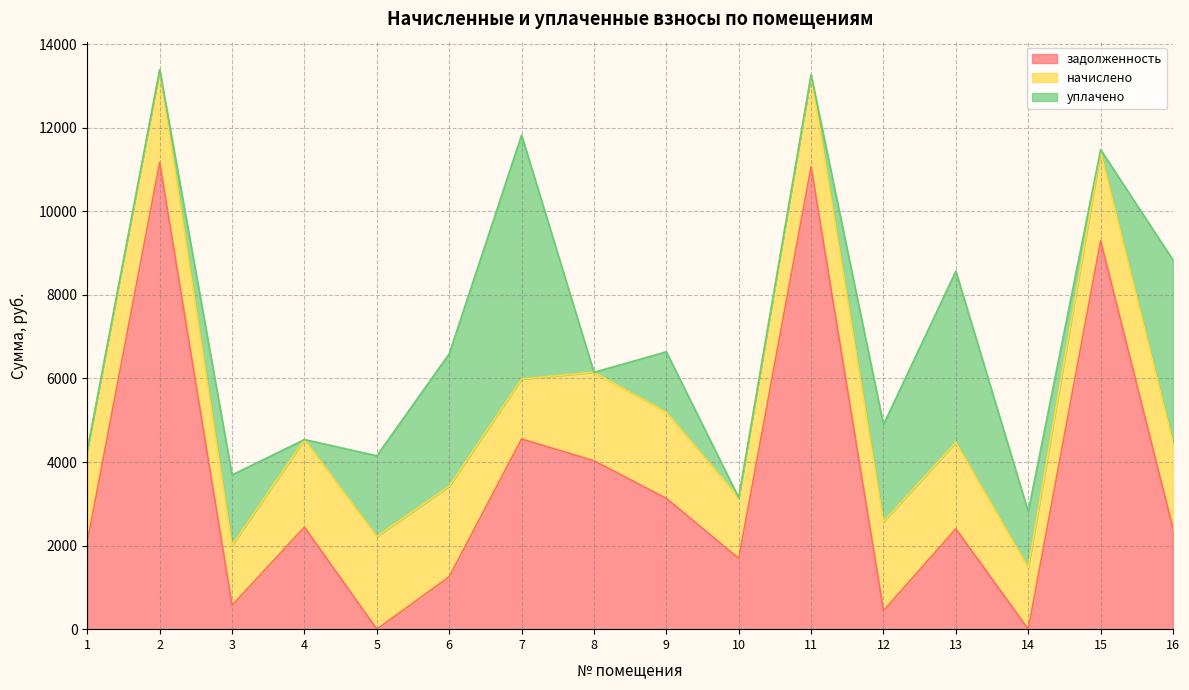

How many distinct data groups are displayed?

3